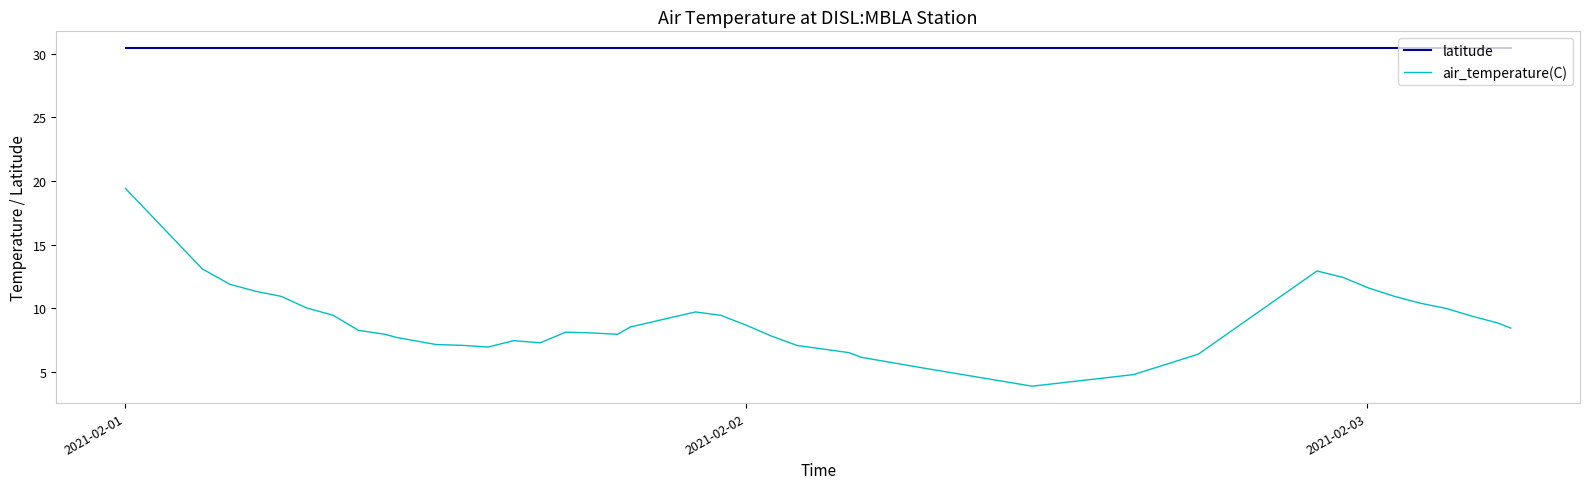

List the series in order of their peak value, lowest first.

air_temperature(C), latitude